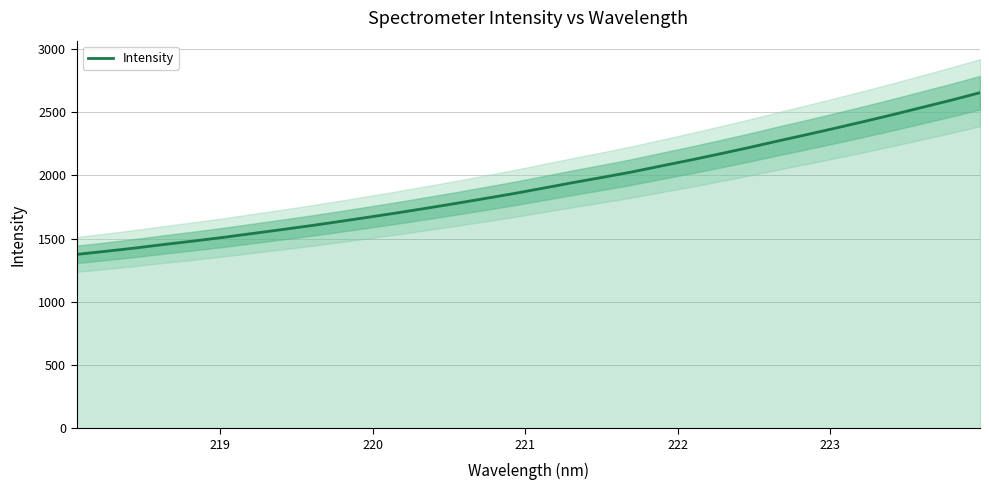

What is the highest value of the Intensity series?

2655.0